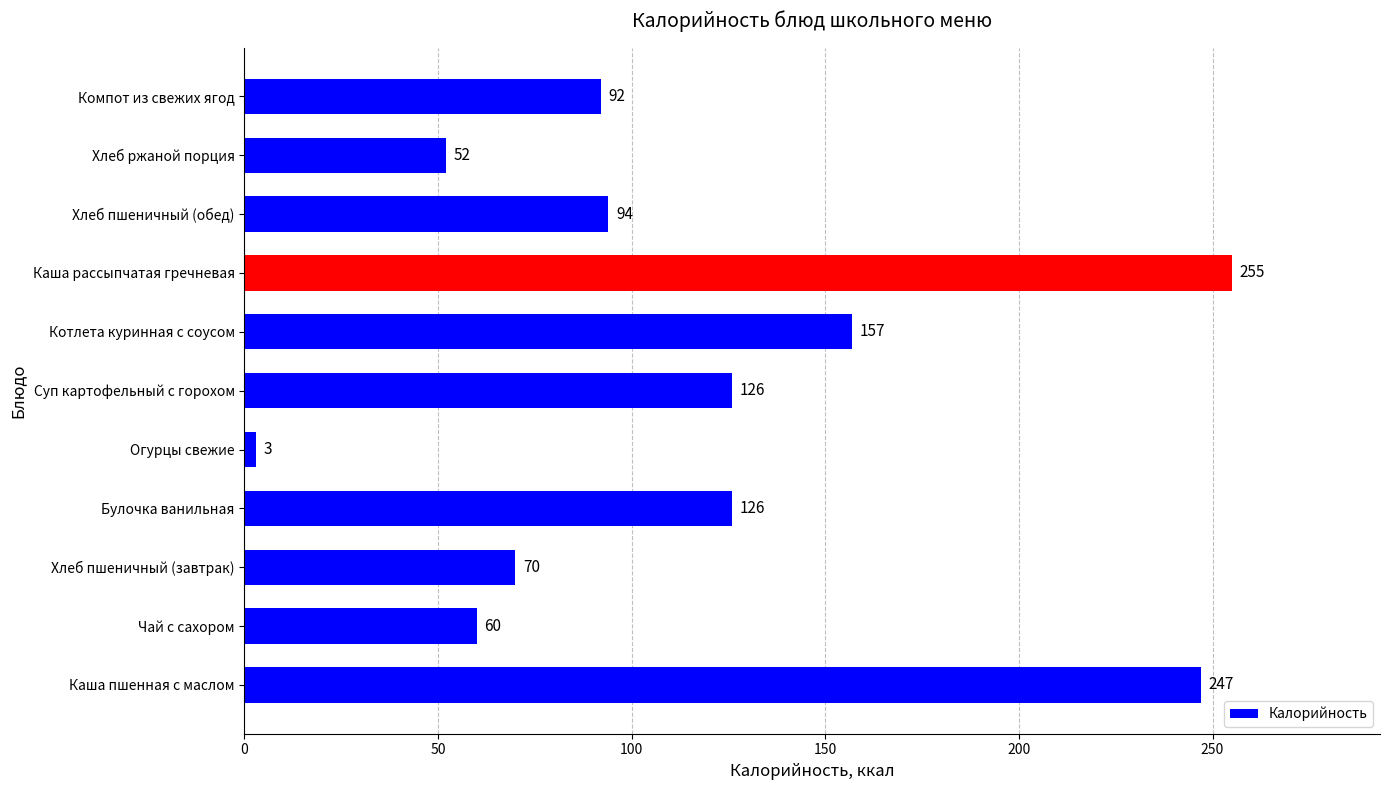

What is the greatest value displayed?

255